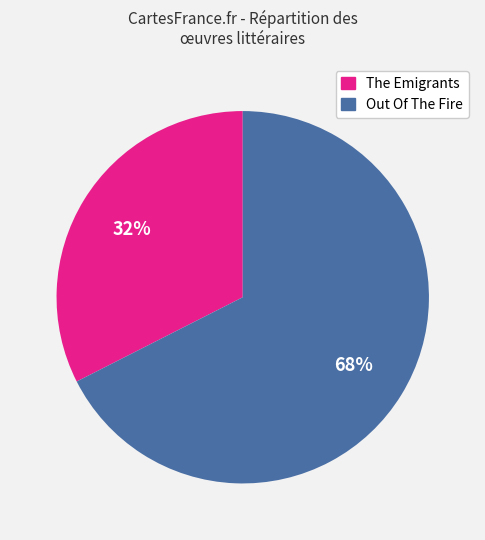

The Out Of The Fire slice represents 68% of the pie. True or false?

True